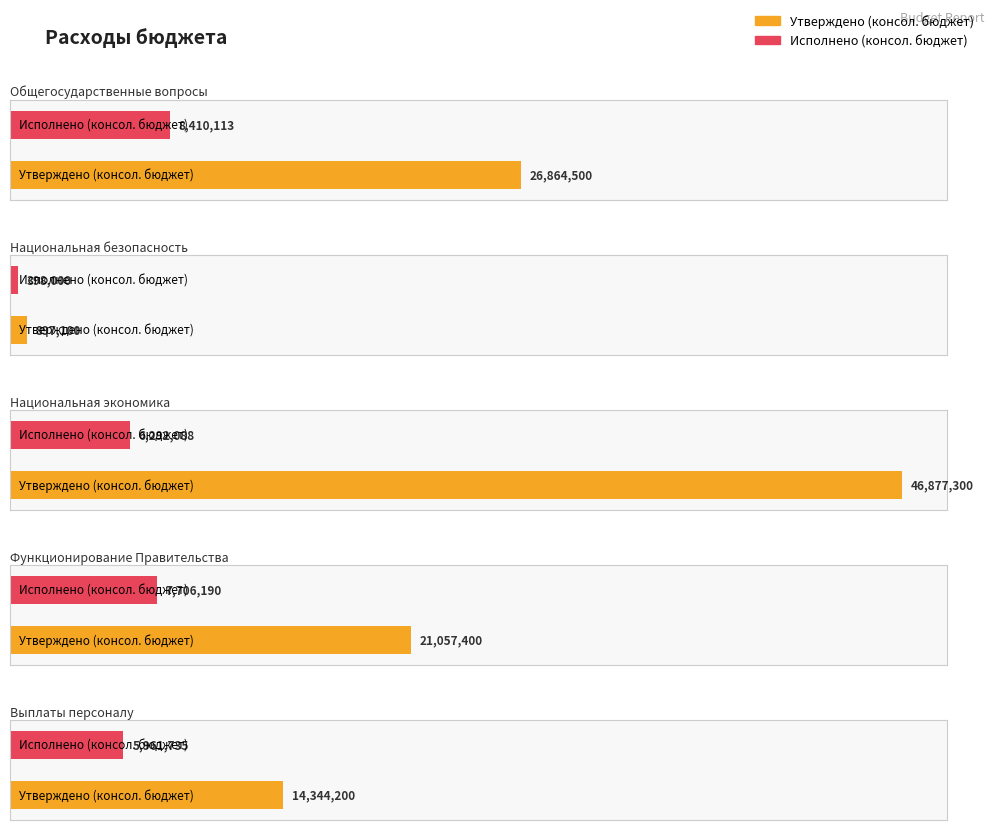

What is the average value of the Исполнено (консол. бюджет) series?

5753625.1